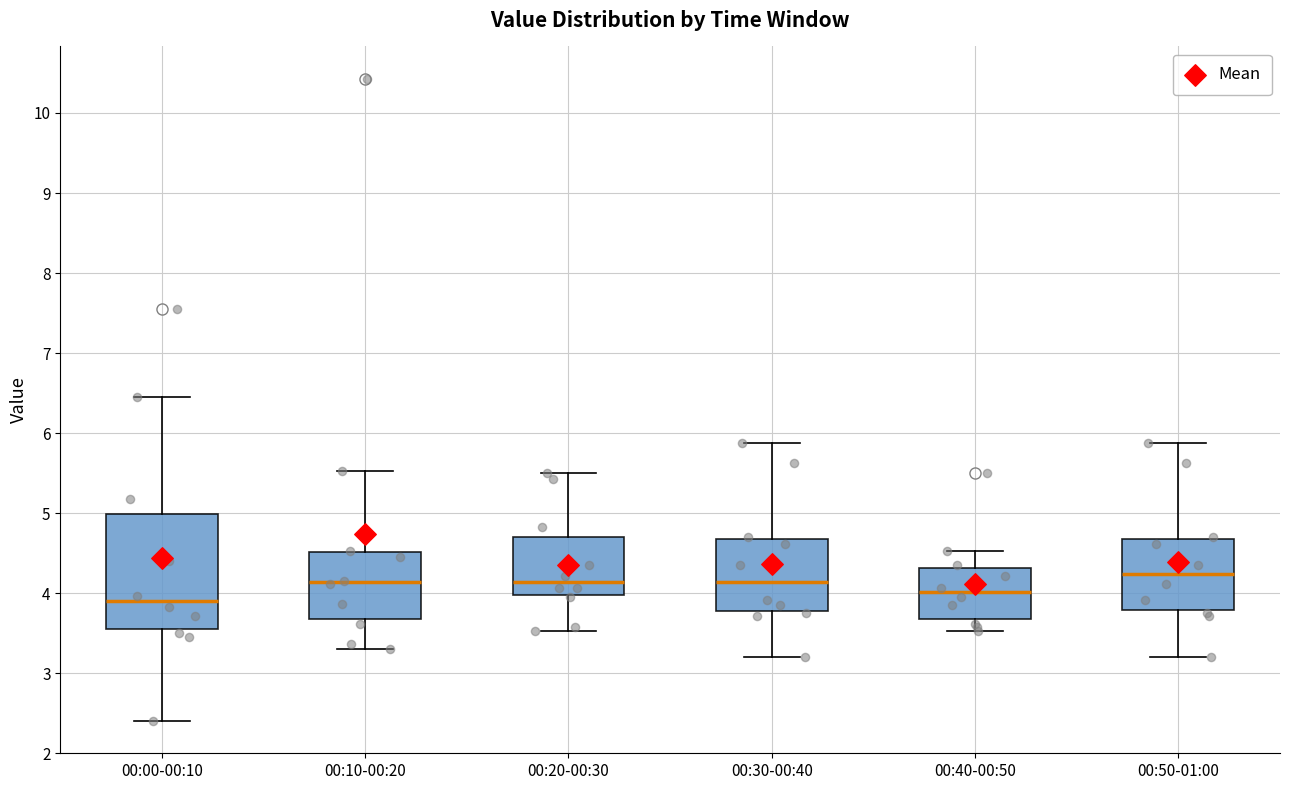

Reading left to right, read every box against the y-axis: the position of its median line, the range the box covers, and the ends of its whiskers. The values are not printed on the chart, so give them approximately, as read against the axis.

00:00-00:10: median 3.9, box 3.6 to 5.0, whiskers 2.4 to 6.5
00:10-00:20: median 4.1, box 3.7 to 4.5, whiskers 3.3 to 5.5
00:20-00:30: median 4.1, box 4.0 to 4.7, whiskers 3.5 to 5.5
00:30-00:40: median 4.1, box 3.8 to 4.7, whiskers 3.2 to 5.9
00:40-00:50: median 4.0, box 3.7 to 4.3, whiskers 3.5 to 4.5
00:50-01:00: median 4.2, box 3.8 to 4.7, whiskers 3.2 to 5.9